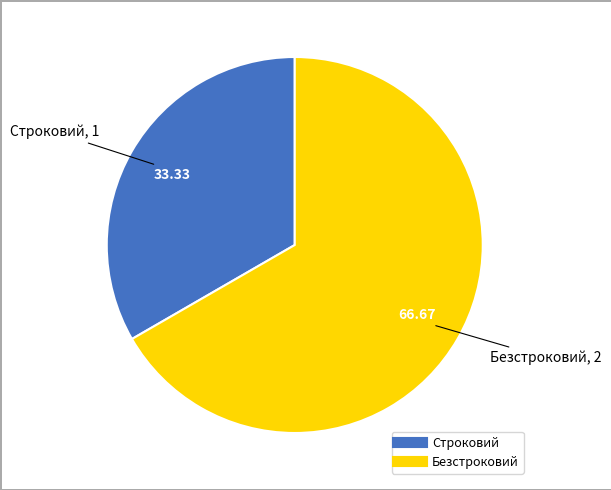

The Безстроковий slice represents 67% of the pie. True or false?

True